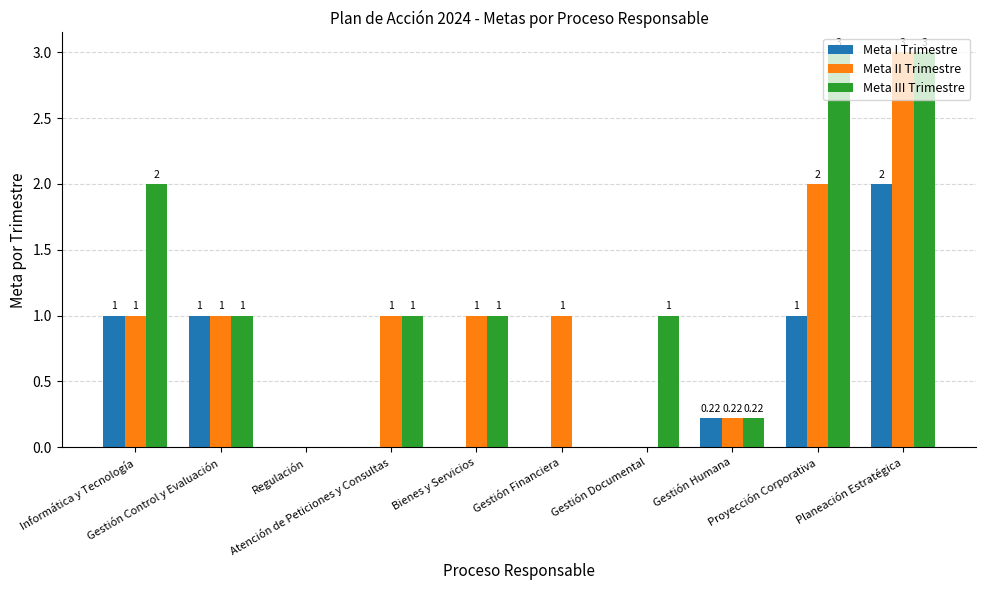

Where does the Meta II Trimestre series first go above 1?

Proyección Corporativa